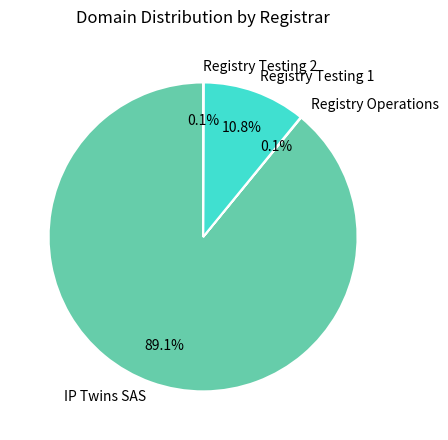

Is the sum of Registry Testing 1 and IP Twins SAS greater than half?

Yes